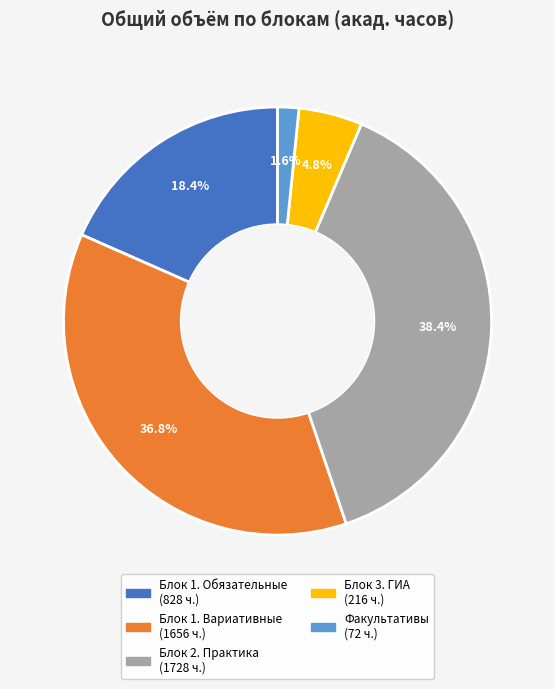

Is there a majority slice in this chart?

No